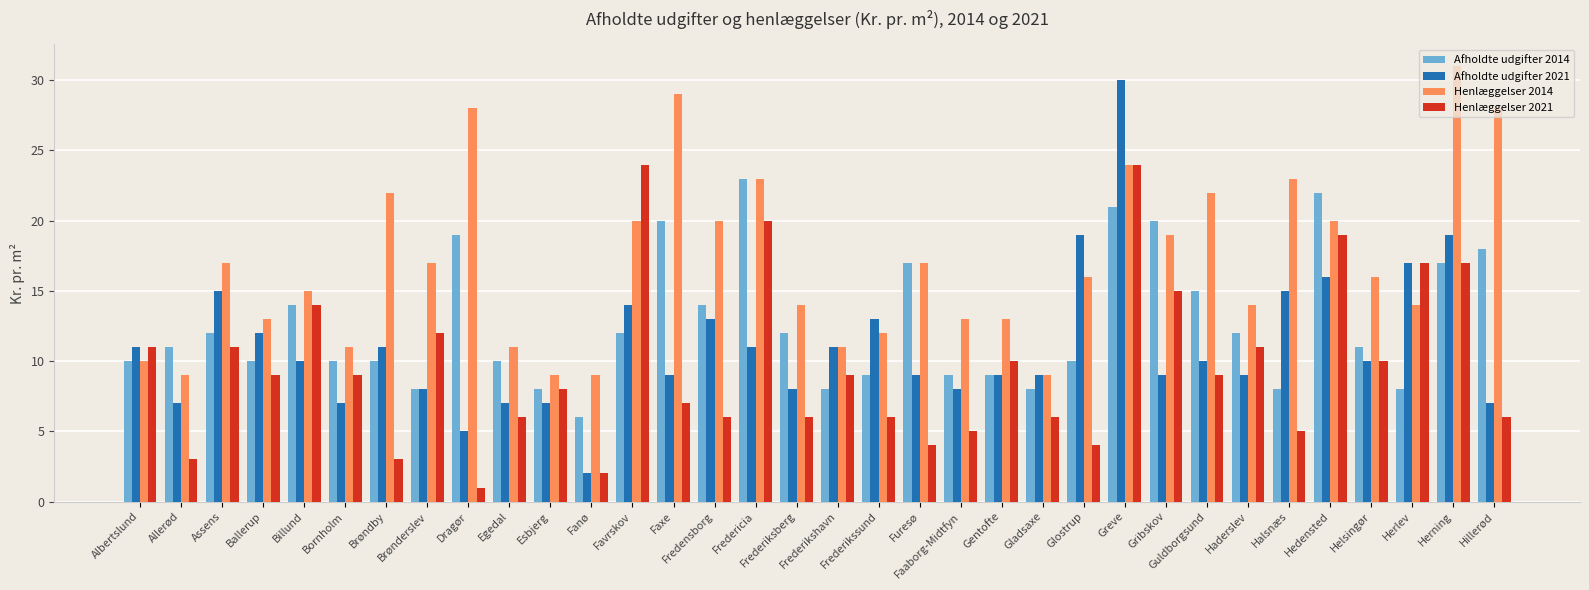

Reading left to right, list all the values displayed in this chart.

Afholdte udgifter 2014: 10	11	12	10	14	10	10	8	19	10	8	6	12	20	14	23	12	8	9	17	9	9	8	10	21	20	15	12	8	22	11	8	17	18
Afholdte udgifter 2021: 11	7	15	12	10	7	11	8	5	7	7	2	14	9	13	11	8	11	13	9	8	9	9	19	30	9	10	9	15	16	10	17	19	7
Henlæggelser 2014: 10	9	17	13	15	11	22	17	28	11	9	9	20	29	20	23	14	11	12	17	13	13	9	16	24	19	22	14	23	20	16	14	31	28
Henlæggelser 2021: 11	3	11	9	14	9	3	12	1	6	8	2	24	7	6	20	6	9	6	4	5	10	6	4	24	15	9	11	5	19	10	17	17	6